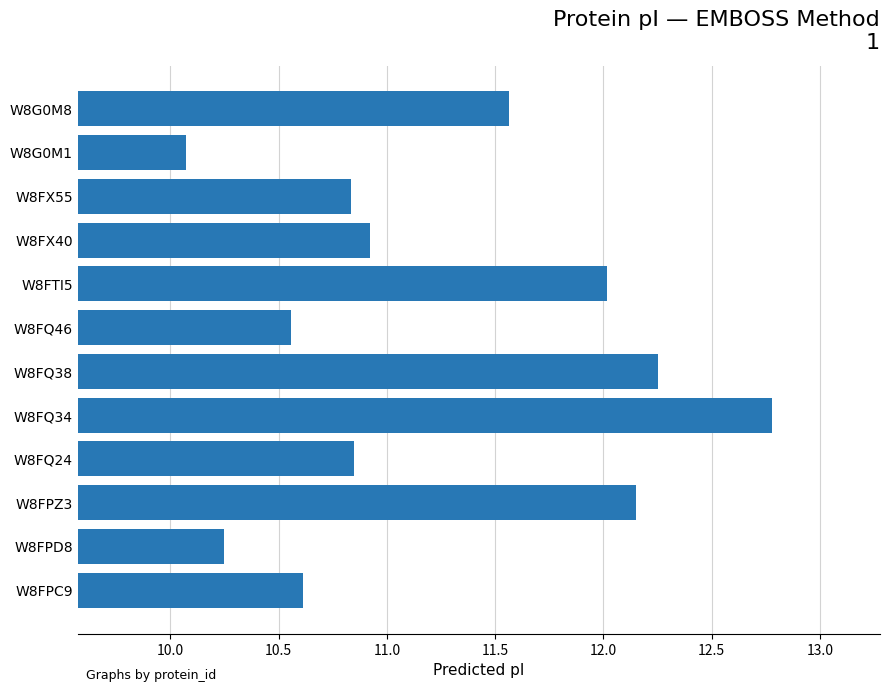

What is the difference between the second highest and second lowest values?

2.0